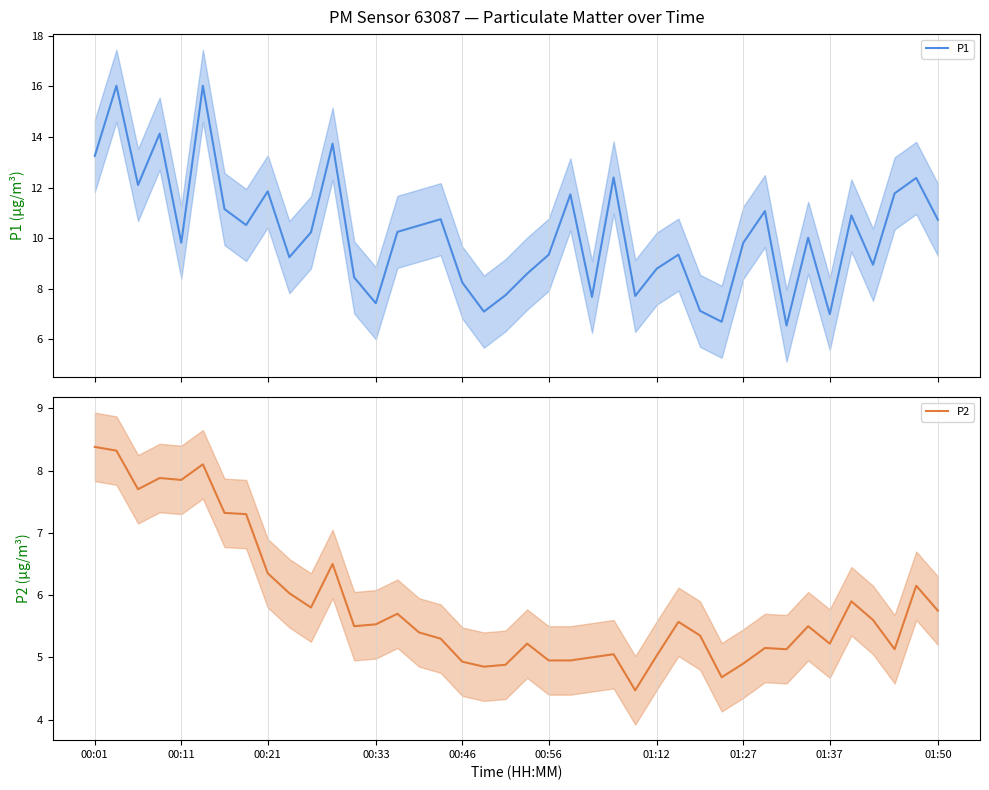

Which category has the lowest value across all series?

25